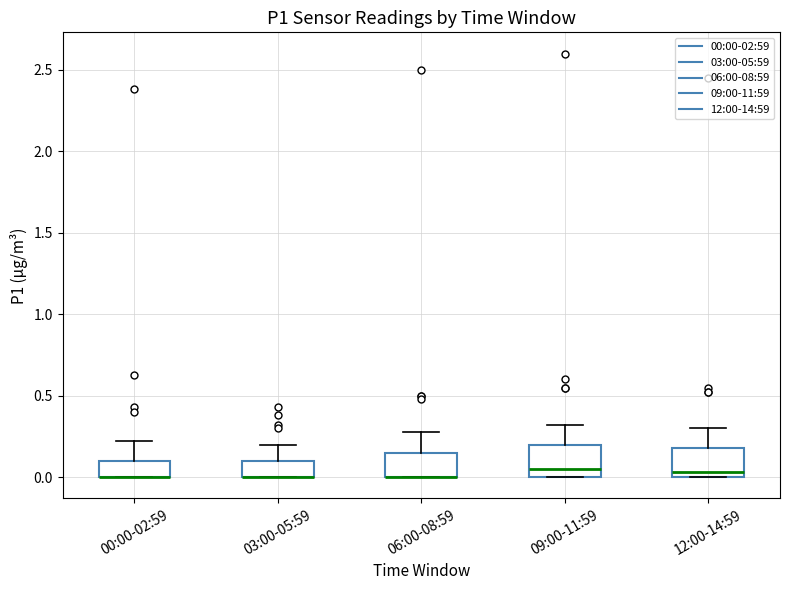

Where is the upper edge of the box for 03:00-05:59 on the y-axis? The values are not printed on the chart, so give them approximately, as read against the axis.

0.10